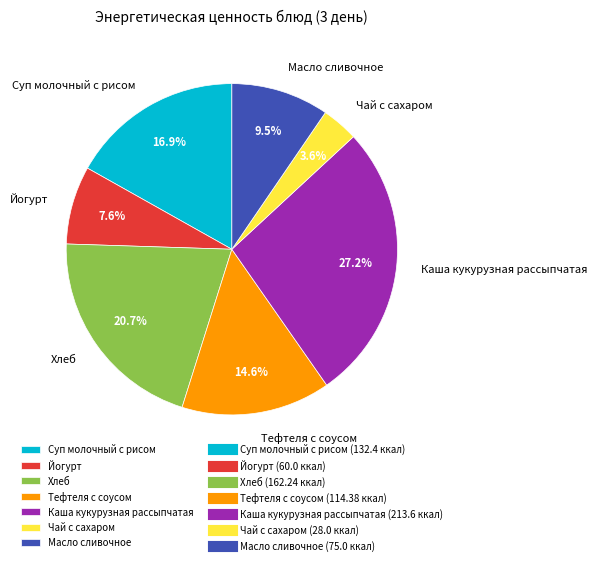

Approximately how many times larger is the value at Тефтеля с соусом compared to Хлеб?

0.7